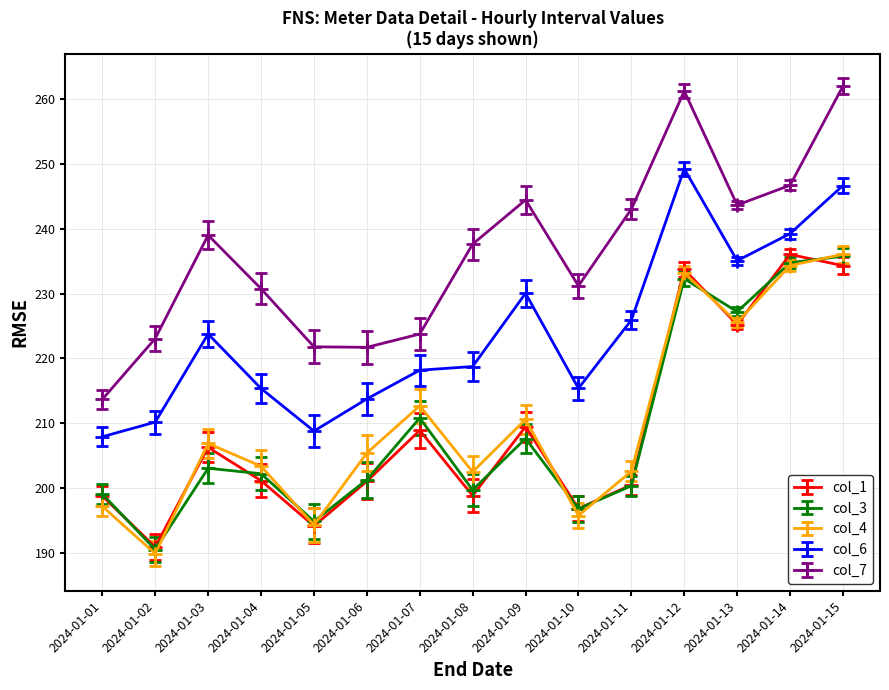

Is it true that col_1 equals 194.1 at 2024-01-05?

True